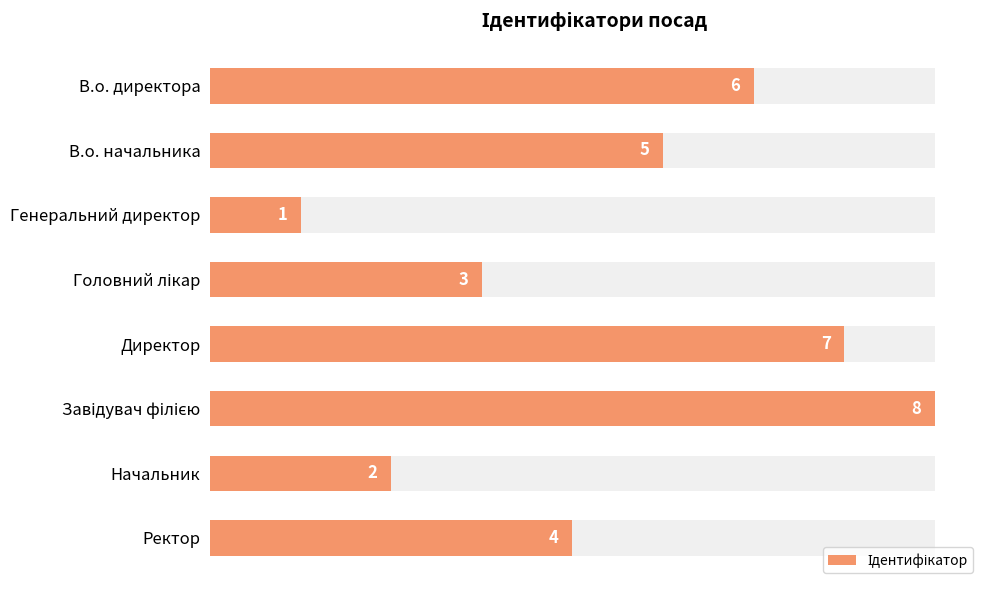

Rank the categories by value from highest to lowest.

Завідувач філією, Директор, В.о. директора, В.о. начальника, Ректор, Головний лікар, Начальник, Генеральний директор